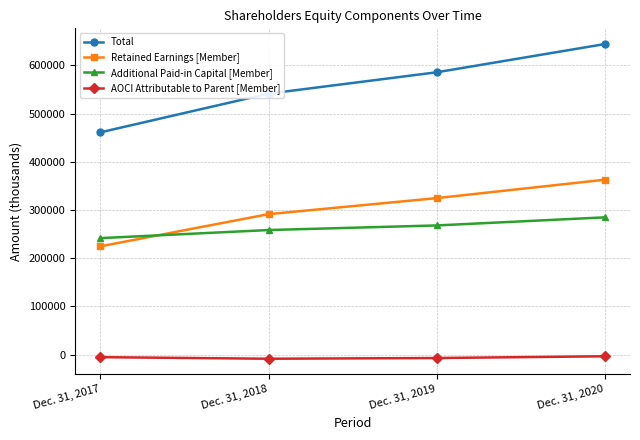

The Total series shows 966542 at Dec. 31, 2018. True or false?

False